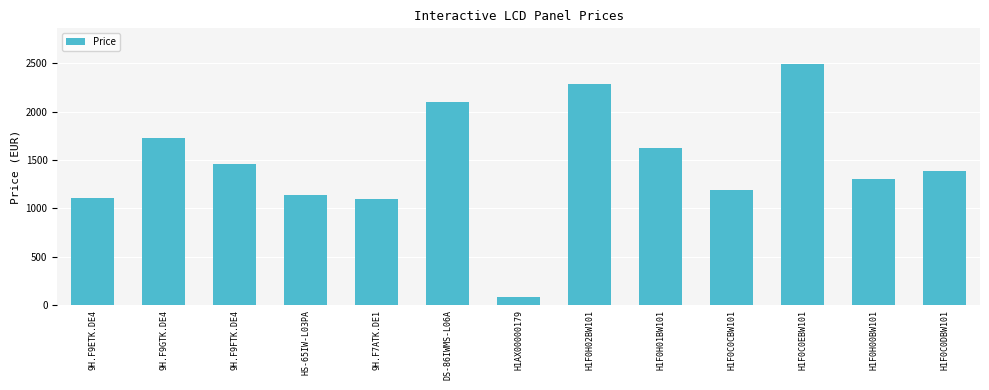

What is the smallest value displayed?

87.0